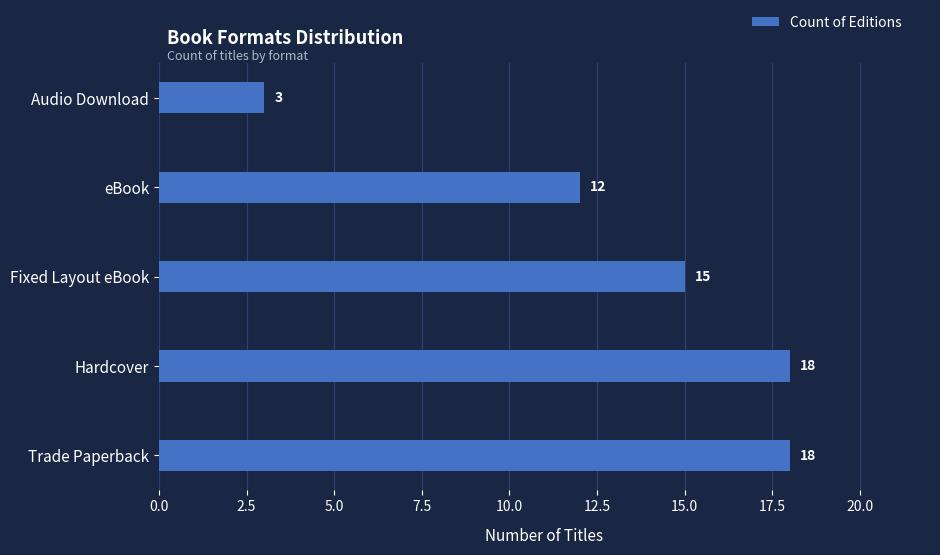

What is the maximum value shown in the chart?

18